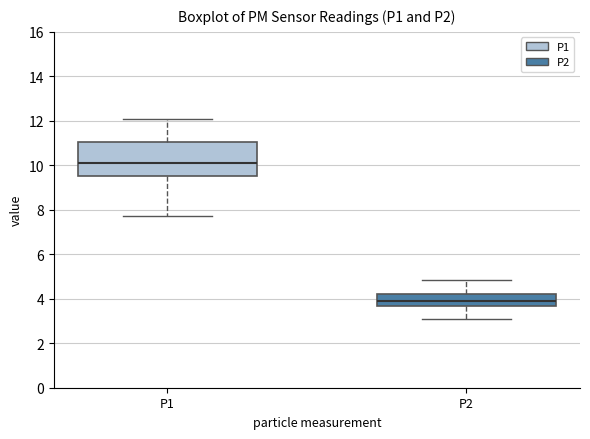

Comparing the boxes themselves (not the whiskers), which one is the tallest?

P1